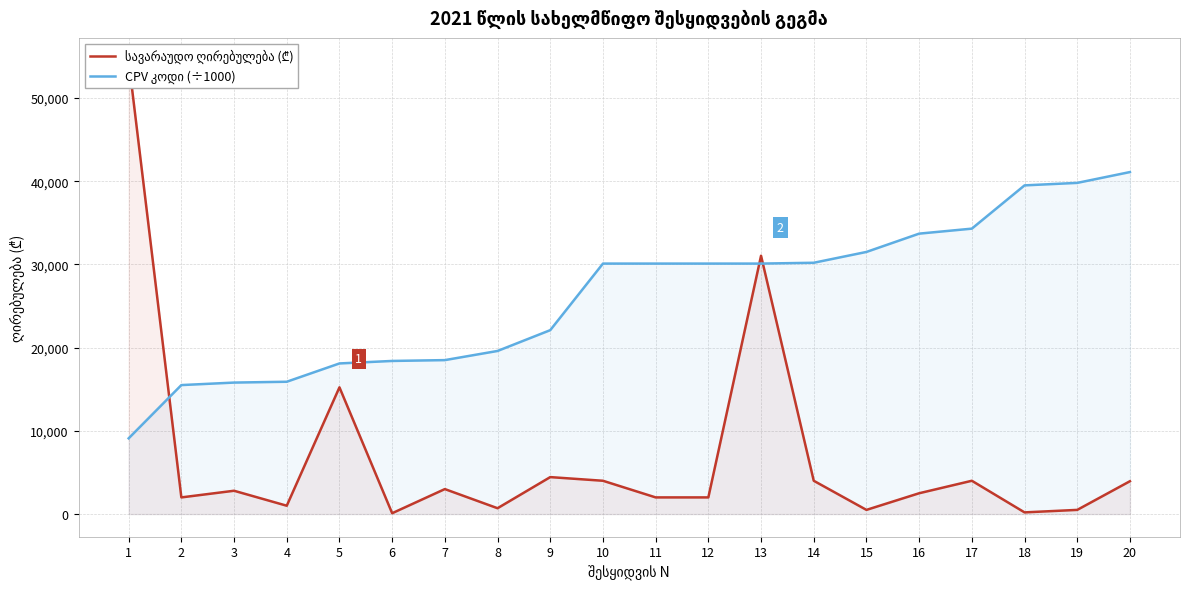

List the labels in order of სავარაუდო ღირებულება (₾) value, largest first.

1, 13, 5, 9, 10, 14, 17, 20, 7, 3, 16, 2, 11, 12, 4, 8, 15, 19, 18, 6